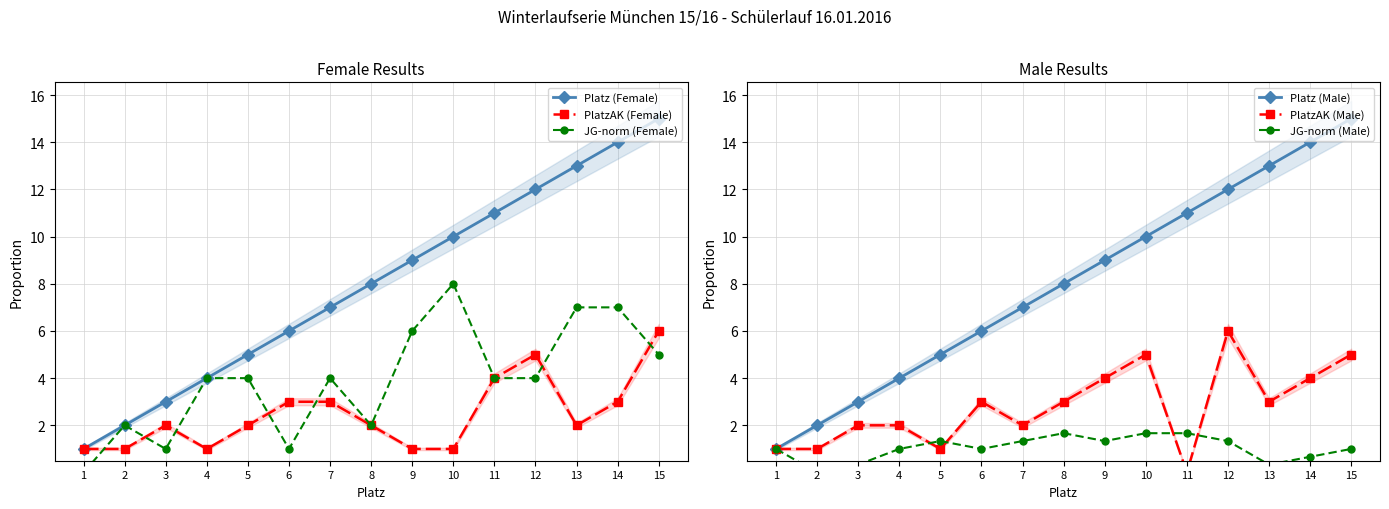

How many data points in PlatzAK (Male) are above 3?

5